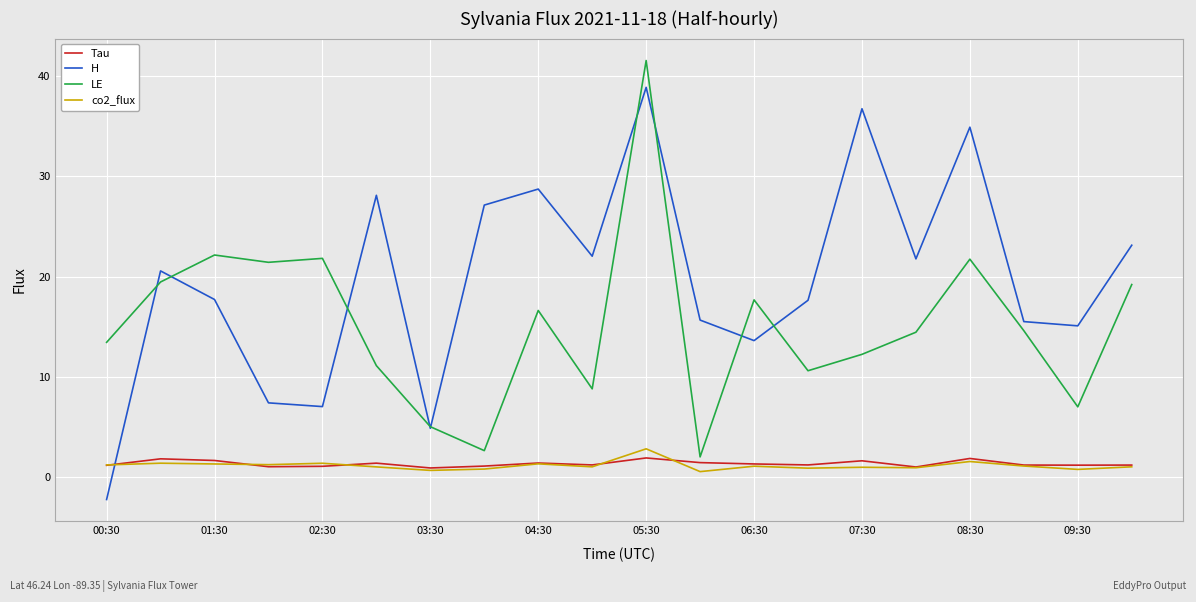

What is the sum of all co2_flux values?

22.7